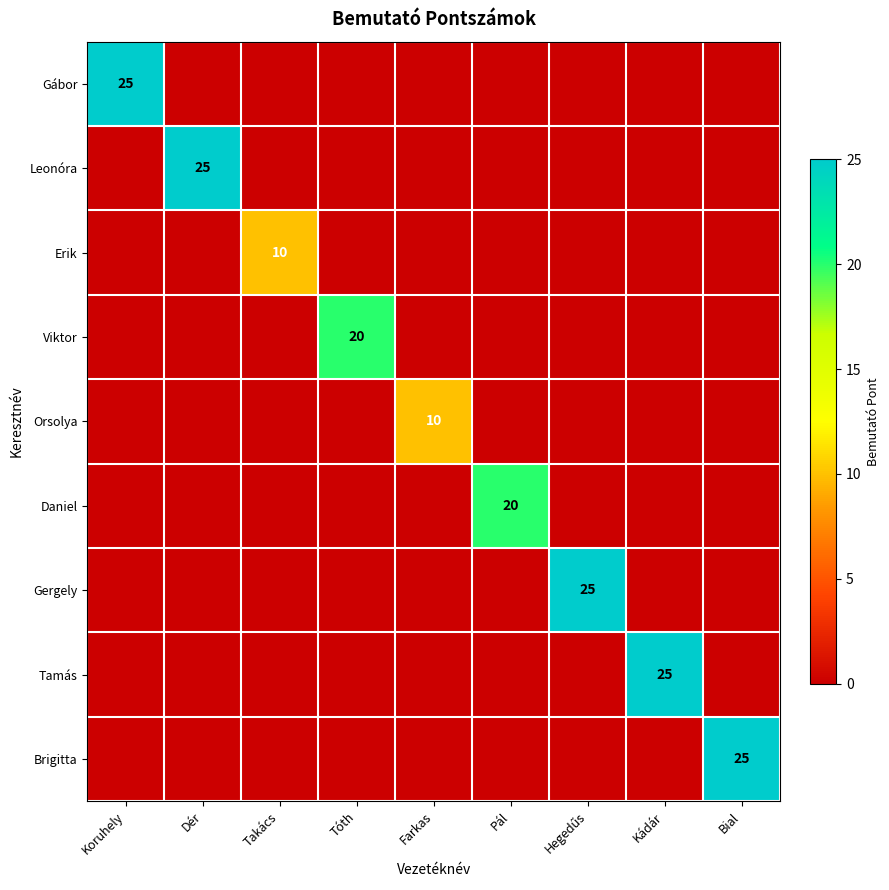

What is the total value across all series at Tóth?

20